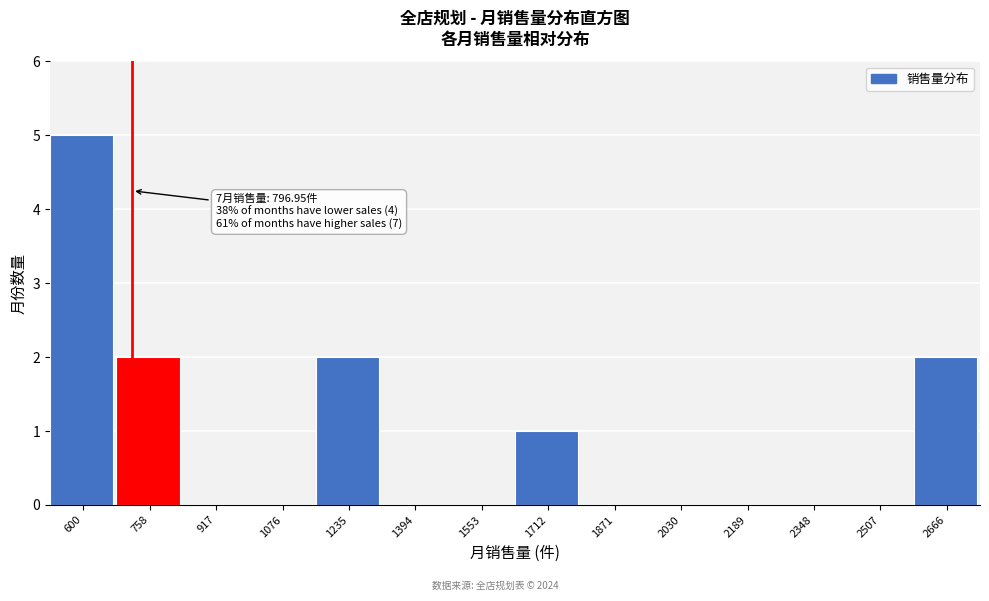

Reading left to right, list all the values displayed in this chart.

600=5	758=2	917=0	1076=0	1235=2	1394=0	1553=0	1712=1	1871=0	2030=0	2189=0	2348=0	2507=0	2666=2